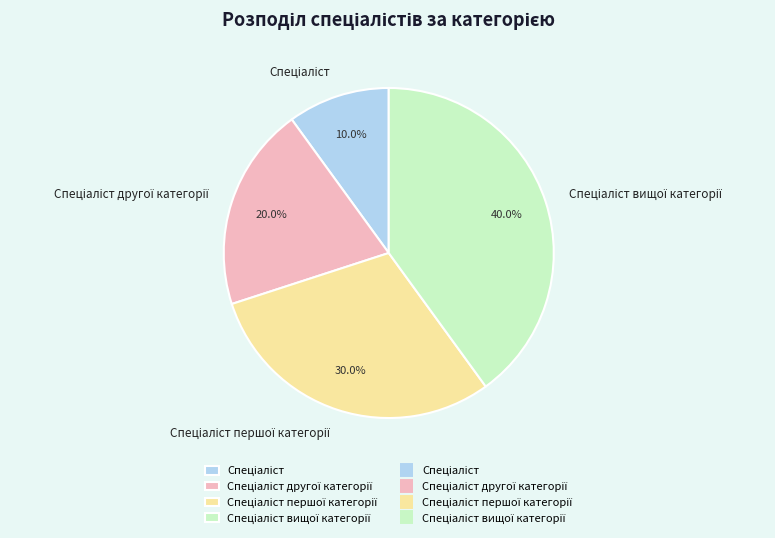

To the nearest percent, what is the difference between the largest and smallest slice percentages?

30%